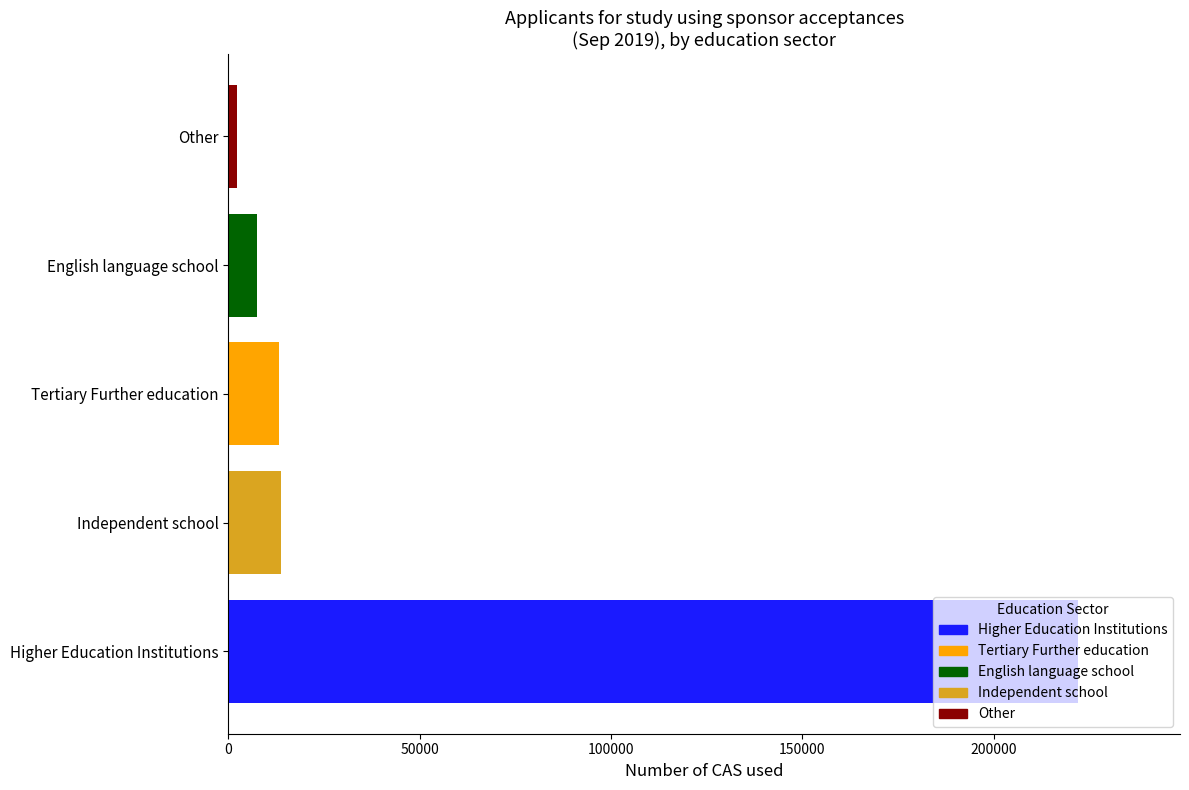

What value does the data have at Independent school?

13650